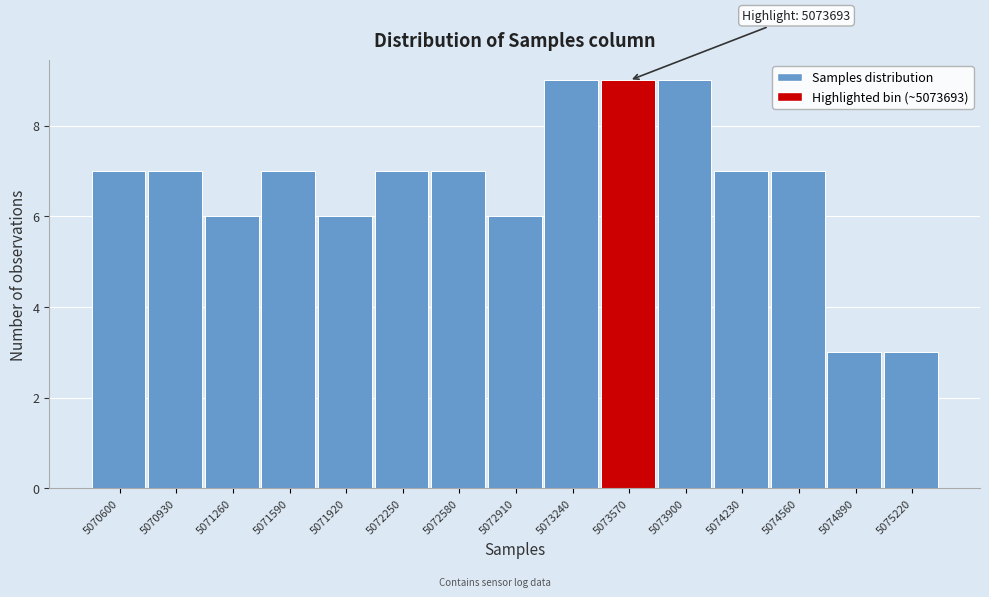

Reading right to left, list all the values displayed in this chart.

3	3	7	7	9	9	9	6	7	7	6	7	6	7	7